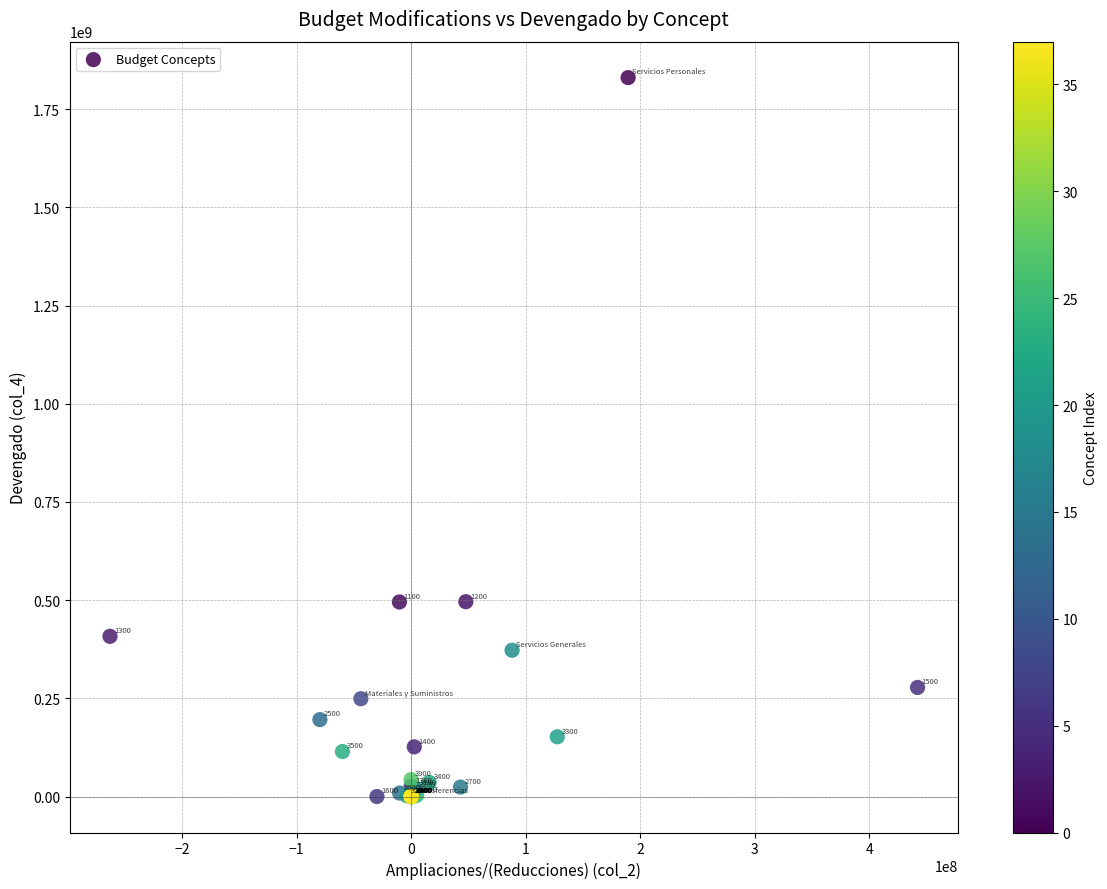

What Y value in the scatter plot is closest to 915133664?

496006088.6